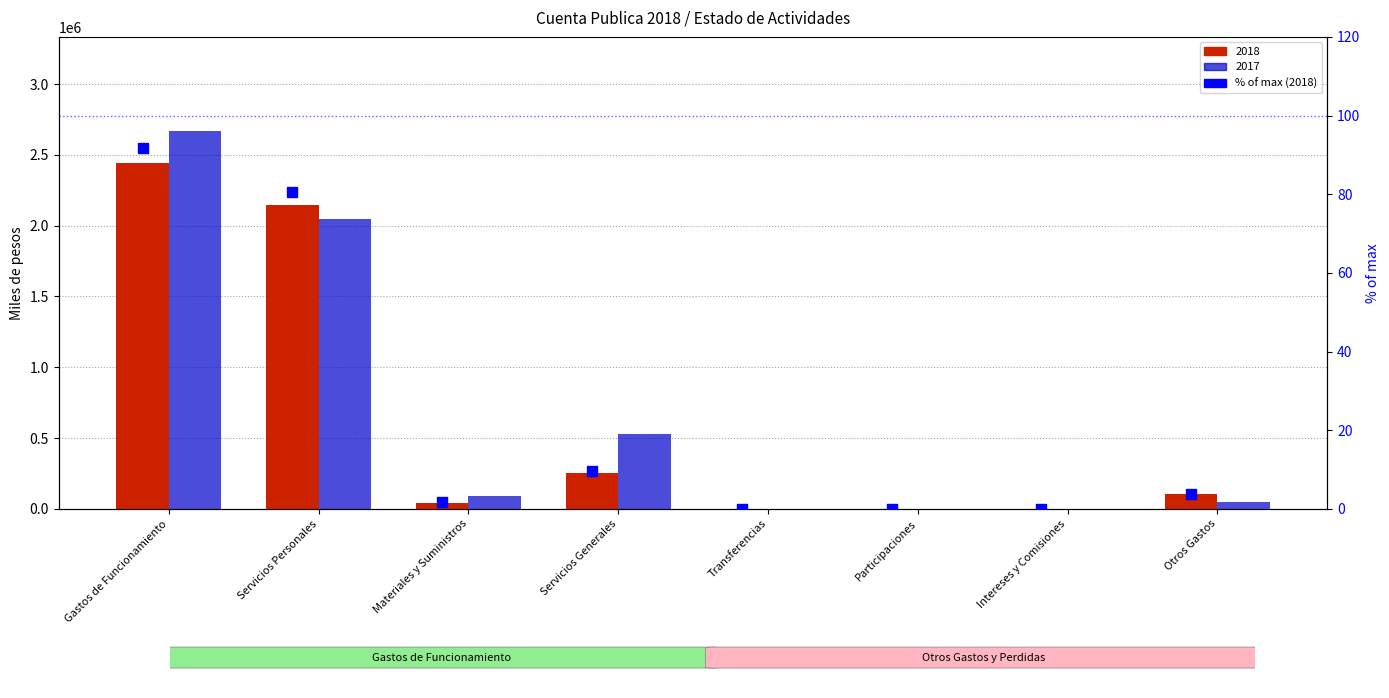

What is the change in value from Gastos de Funcionamiento to Participaciones?

-91.7